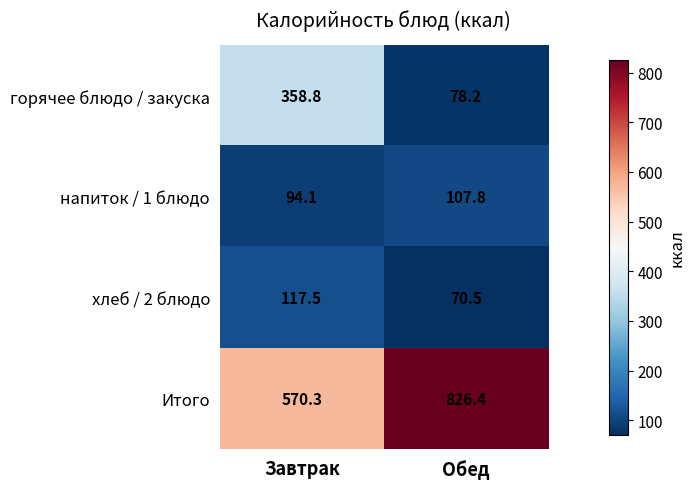

Reading right to left, what are all the values shown in this chart?

горячее блюдо / закуска: Обед=78.2	Завтрак=358.8
напиток / 1 блюдо: Обед=107.8	Завтрак=94.1
хлеб / 2 блюдо: Обед=70.5	Завтрак=117.5
Итого: Обед=826.4	Завтрак=570.3